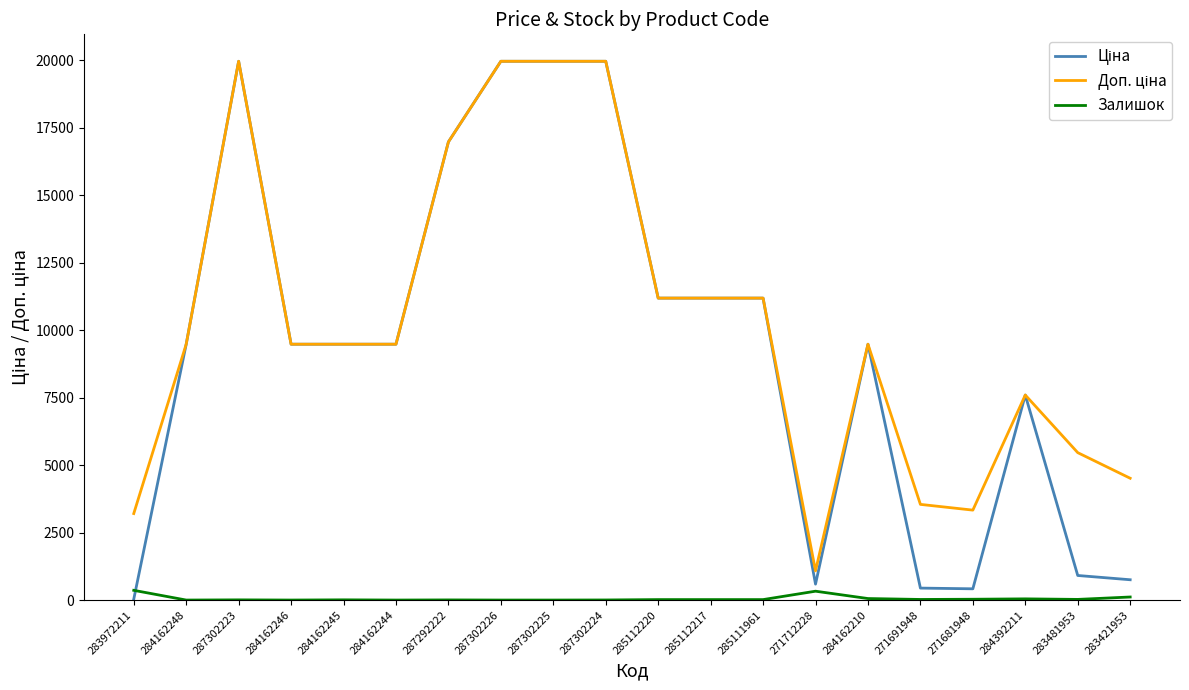

True or false: Залишок has a value of 3.0 at 287302224.

True